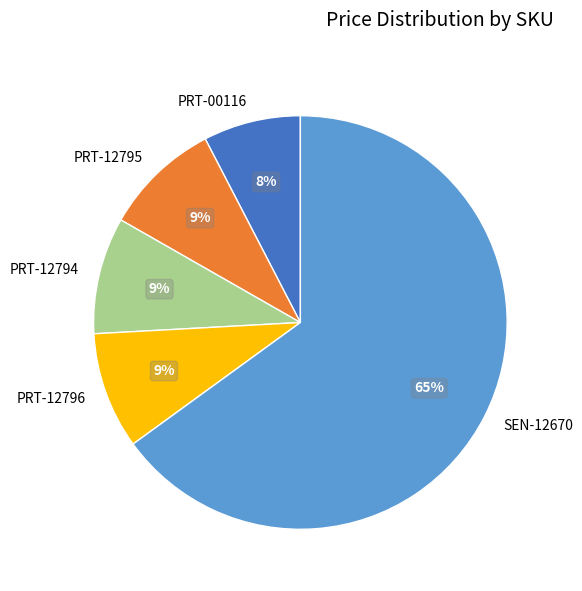

What percentage is the PRT-12796 slice, to the nearest percent?

9%